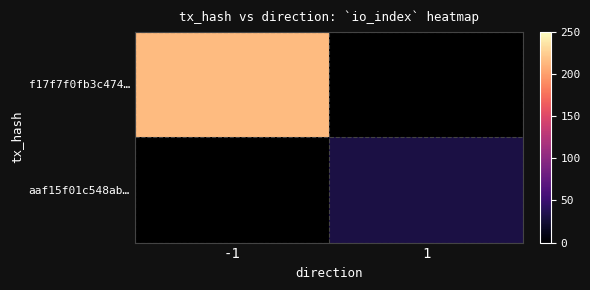

At which label is f17f7f0fb3c474… closest to 214?

-1